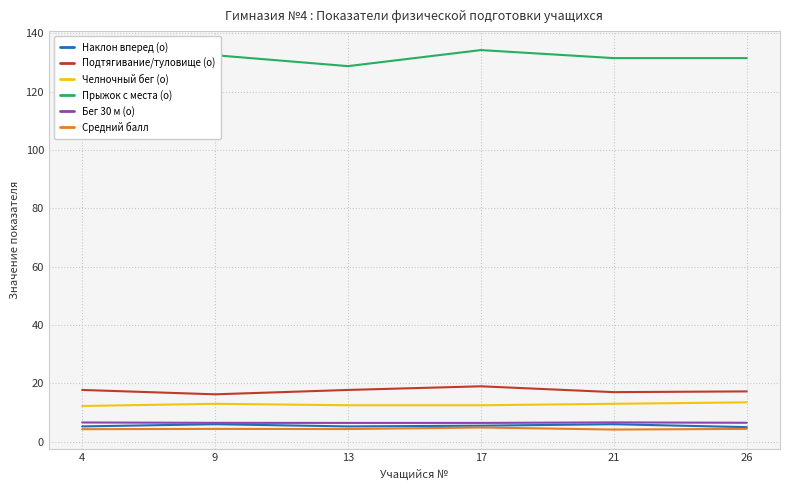

Reading left to right, transcribe all the data shown in this chart.

Наклон вперед (о): 5.2	6.0	5.2	5.5	6.0	5.0
Подтягивание/туловище (о): 17.8	16.2	17.8	19.0	17.0	17.2
Челночный бег (о): 12.2	13.0	12.5	12.5	13.0	13.5
Прыжок с места (о): 126.2	132.5	128.8	134.2	131.5	131.5
Бег 30 м (о): 6.6	6.5	6.4	6.4	6.6	6.5
Средний балл: 4.3	4.4	4.3	4.9	4.2	4.4